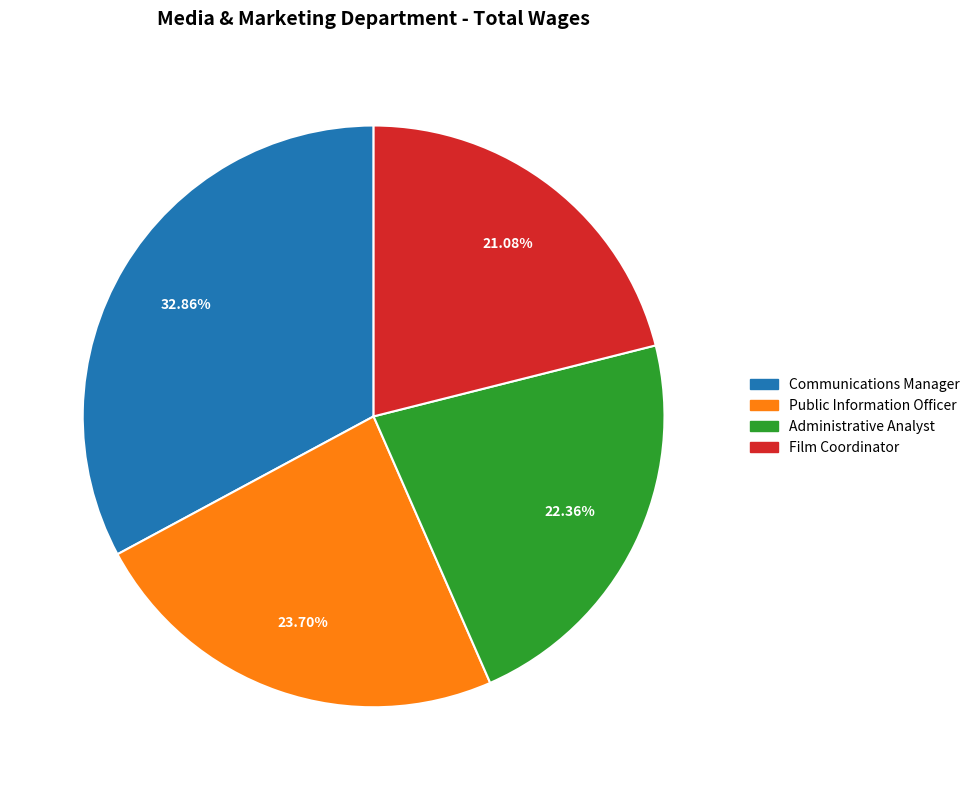

How many slices are in this pie chart?

4